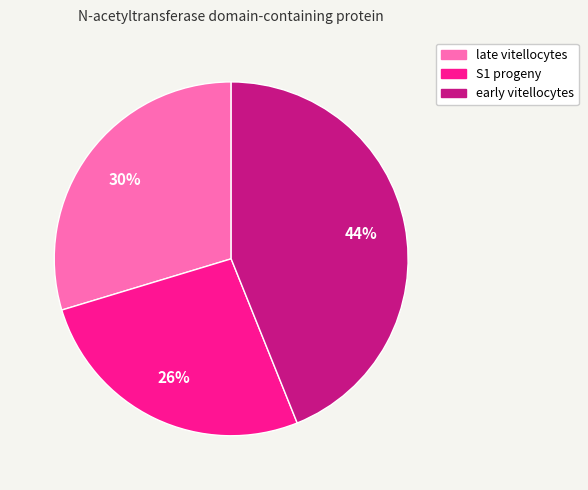

Rank the categories by value from lowest to highest.

S1 progeny, late vitellocytes, early vitellocytes